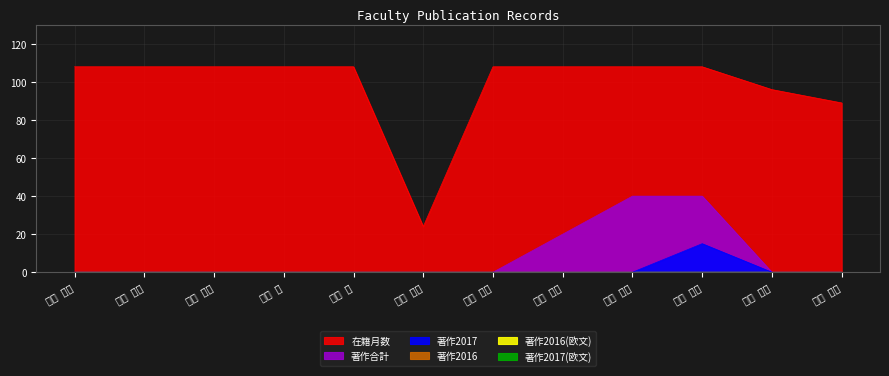

Rank the series by their maximum value, from highest to lowest.

在籍月数, 著作合計, 著作2017